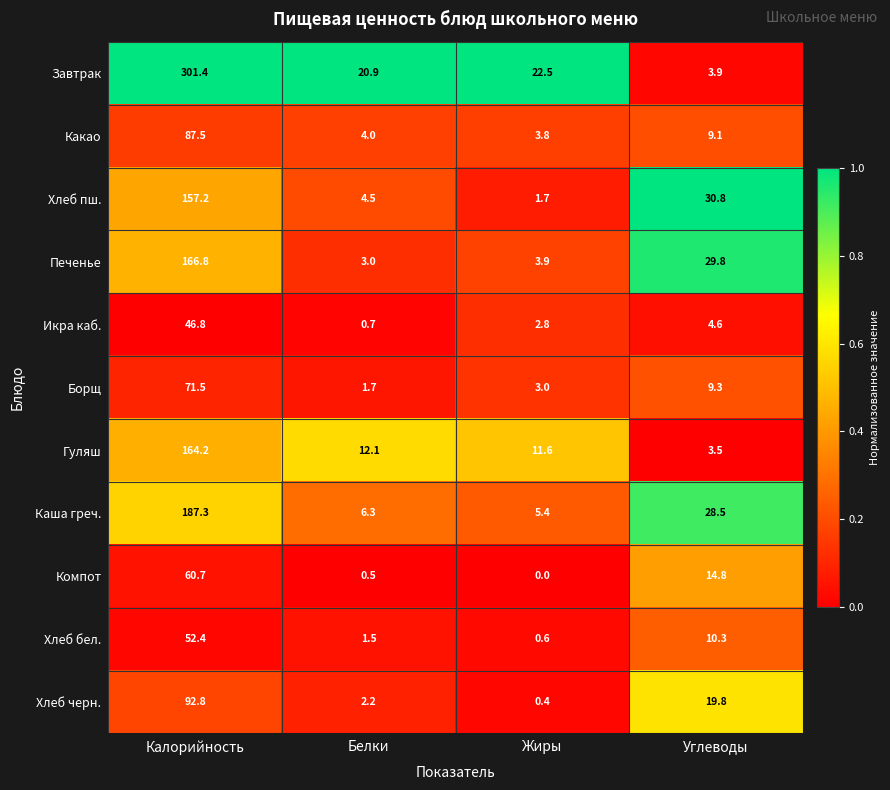

At which category does the chart reach its minimum across all series?

Жиры